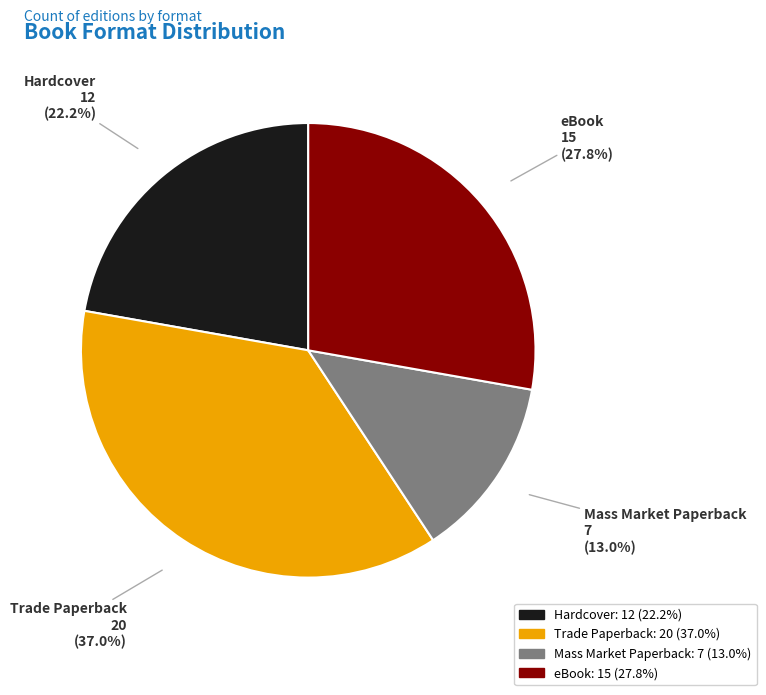

Combined, what portion of the pie is eBook and Hardcover?

50.0%